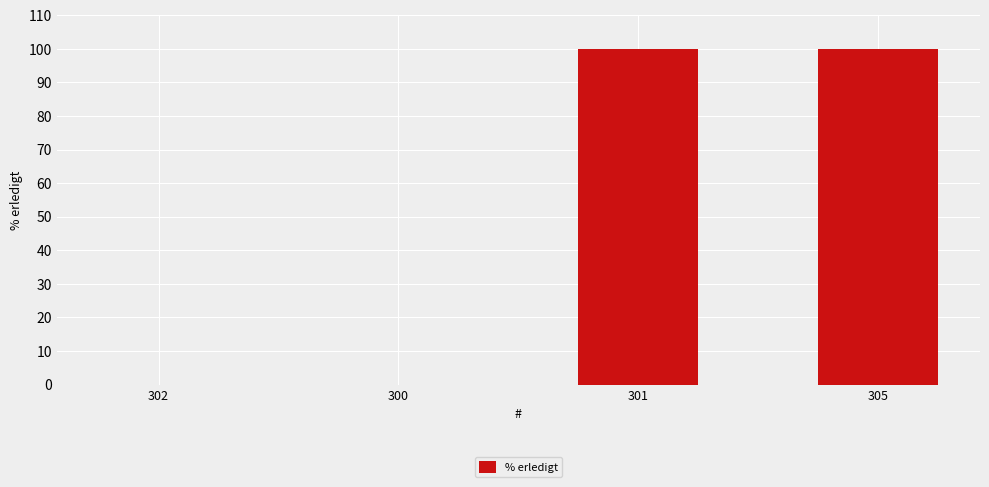

True or false: the data shows 64 at 301.

False